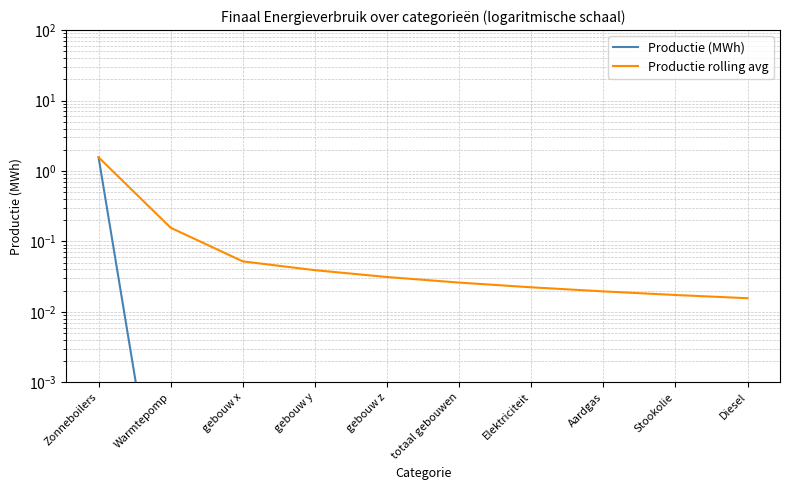

Rank the series by their average value, from highest to lowest.

Productie rolling avg, Productie (MWh)